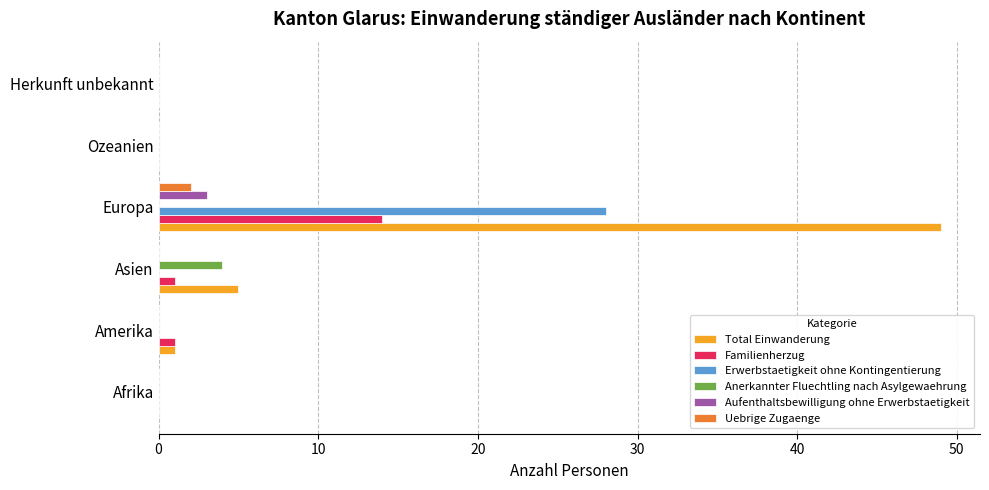

What is the sum of all Familienherzug values?

16